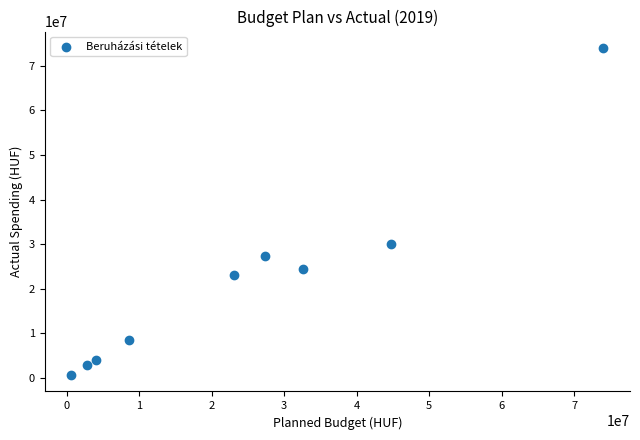

What is the range of Y values (max minus min)?

73368800